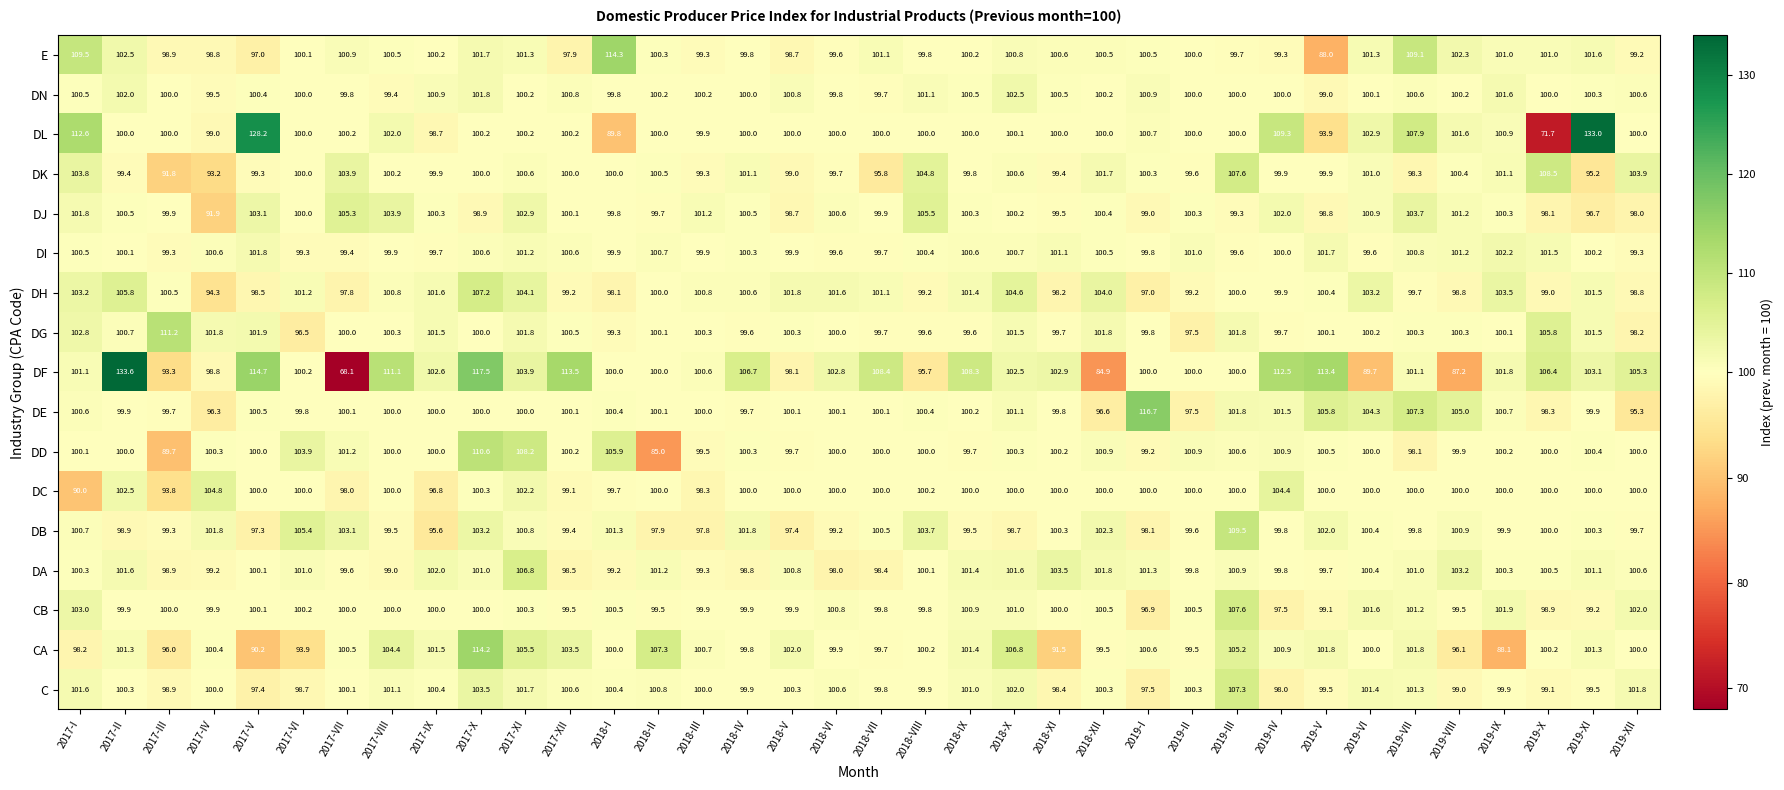

Count the number of categories in the chart.

36